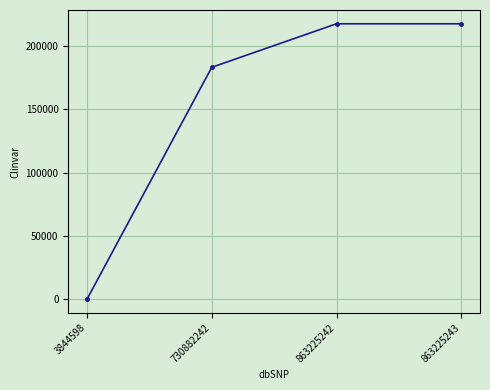

Which label corresponds to the smallest value in the chart?

3844598